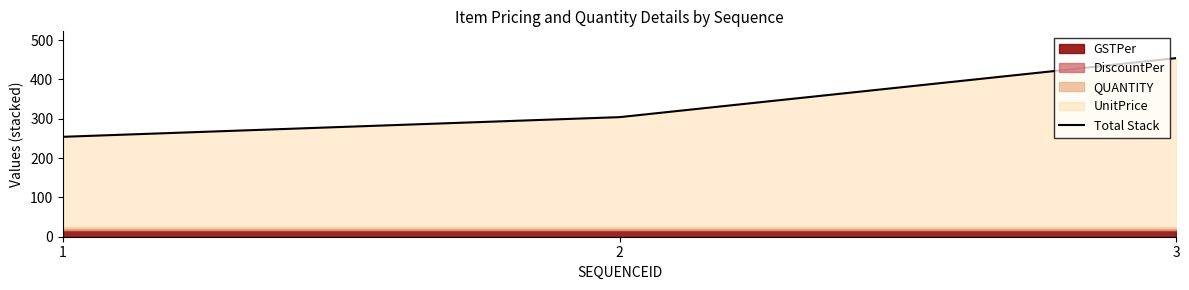

Reading left to right, transcribe all the data shown in this chart.

1=254	2=304	3=454